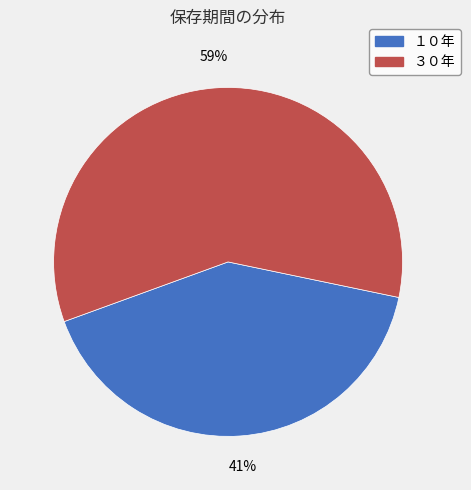

Is there any slice that represents more than half of the pie?

Yes